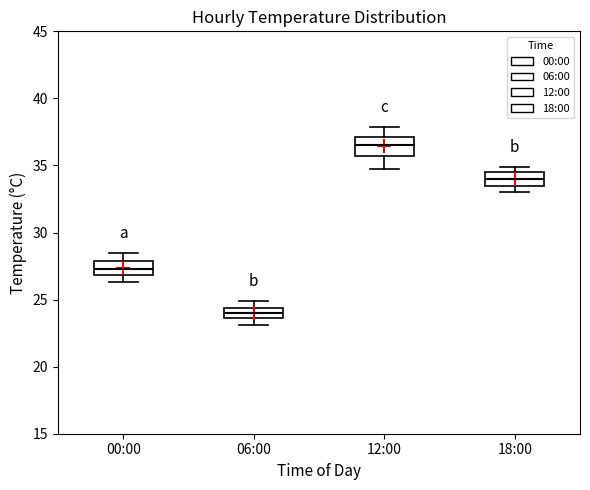

Reading left to right, transcribe this box plot: for each box, give where its median line is, the range the box spans, and where its two whiskers end, as read against the y-axis. The values are not printed on the chart, so give them approximately, as read against the axis.

00:00: median 27.5, box 27.0 to 28.0, whiskers 26.5 to 28.5
06:00: median 24.0, box 23.5 to 24.5, whiskers 23.0 to 25.0
12:00: median 36.5, box 35.5 to 37.0, whiskers 34.5 to 38.0
18:00: median 34.0, box 33.5 to 34.5, whiskers 33.0 to 35.0